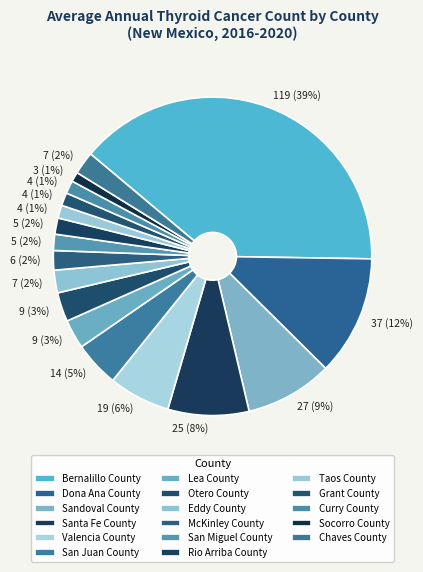

How many segments does this pie chart have?

17